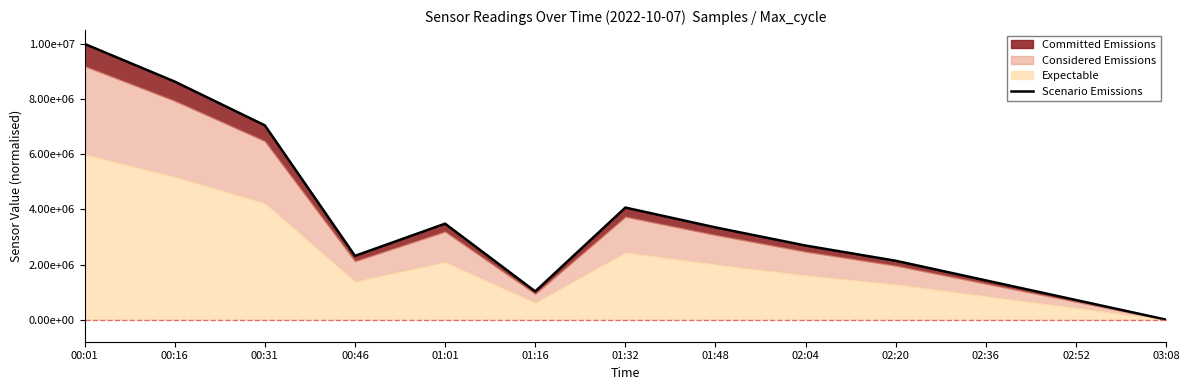

Reading right to left, list all the values displayed in this chart.

03:08=0.0	02:52=711743.8	02:36=1423487.5	02:20=2135231.3	02:04=2686832.7	01:48=3345195.7	01:32=4064056.9	01:16=1024911.0	01:01=3480427.0	00:46=2313167.3	00:31=7046263.3	00:16=8633452.0	00:01=10000000.0